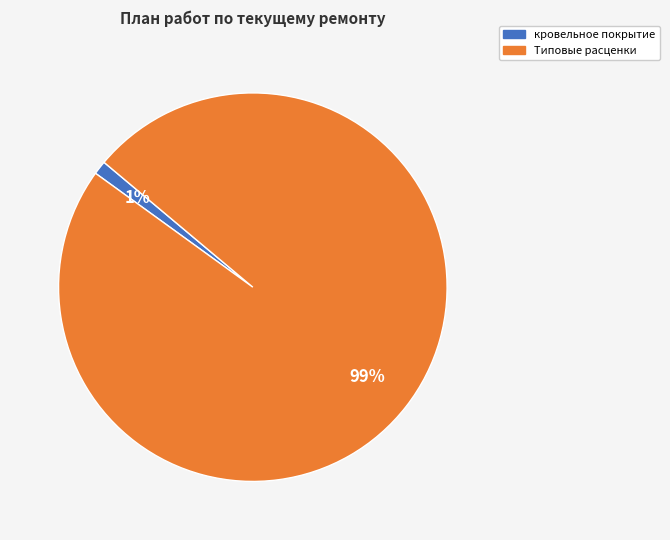

To the nearest percent, what is the difference between the largest and smallest slice percentages?

98%